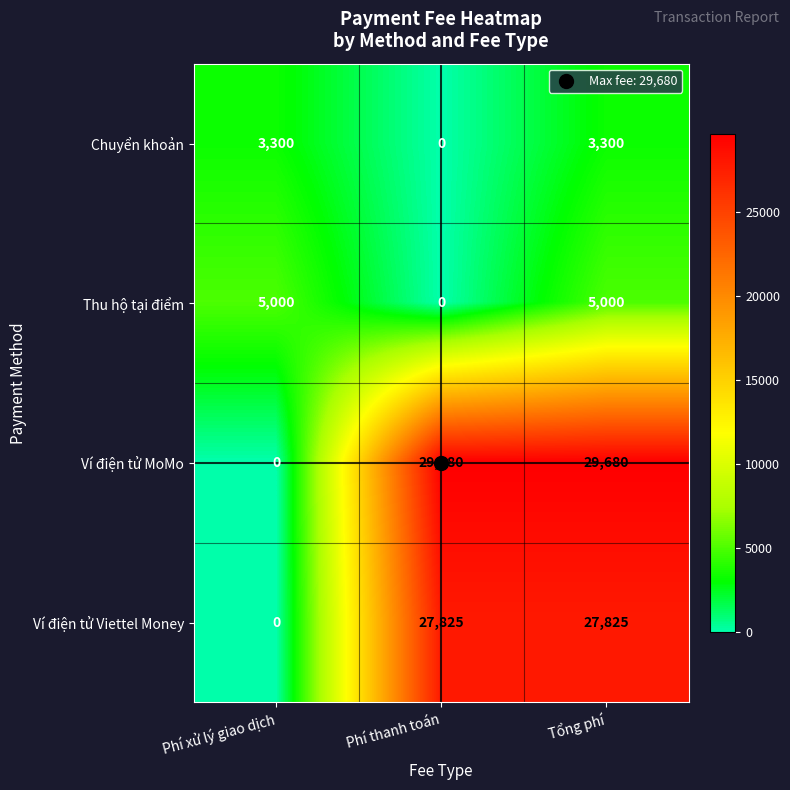

How many Ví điện tử Viettel Money values are between 0 and 27825?

3